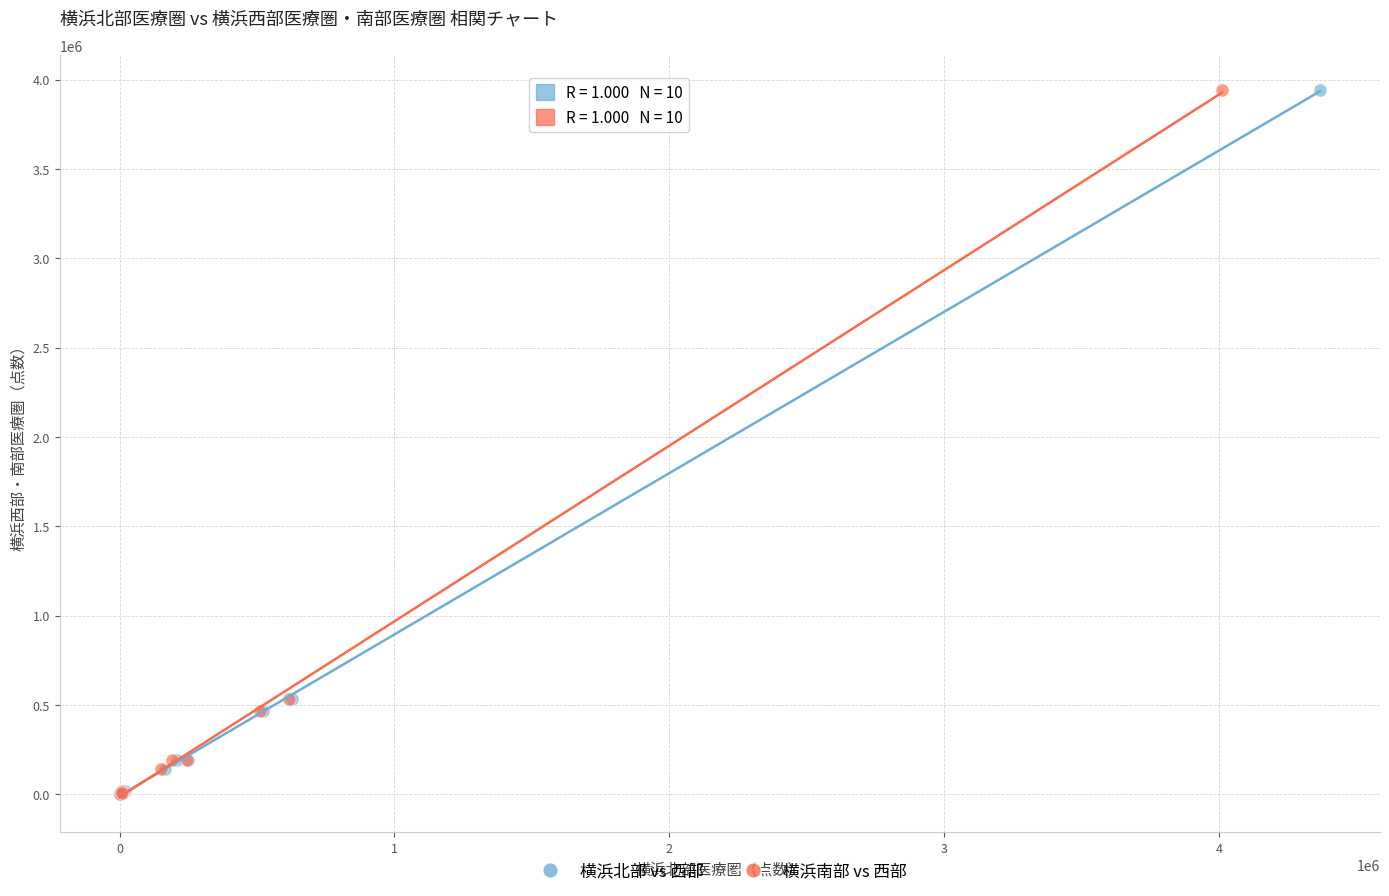

What are all the series names shown in the legend?

横浜北部 vs 西部, 横浜南部 vs 西部